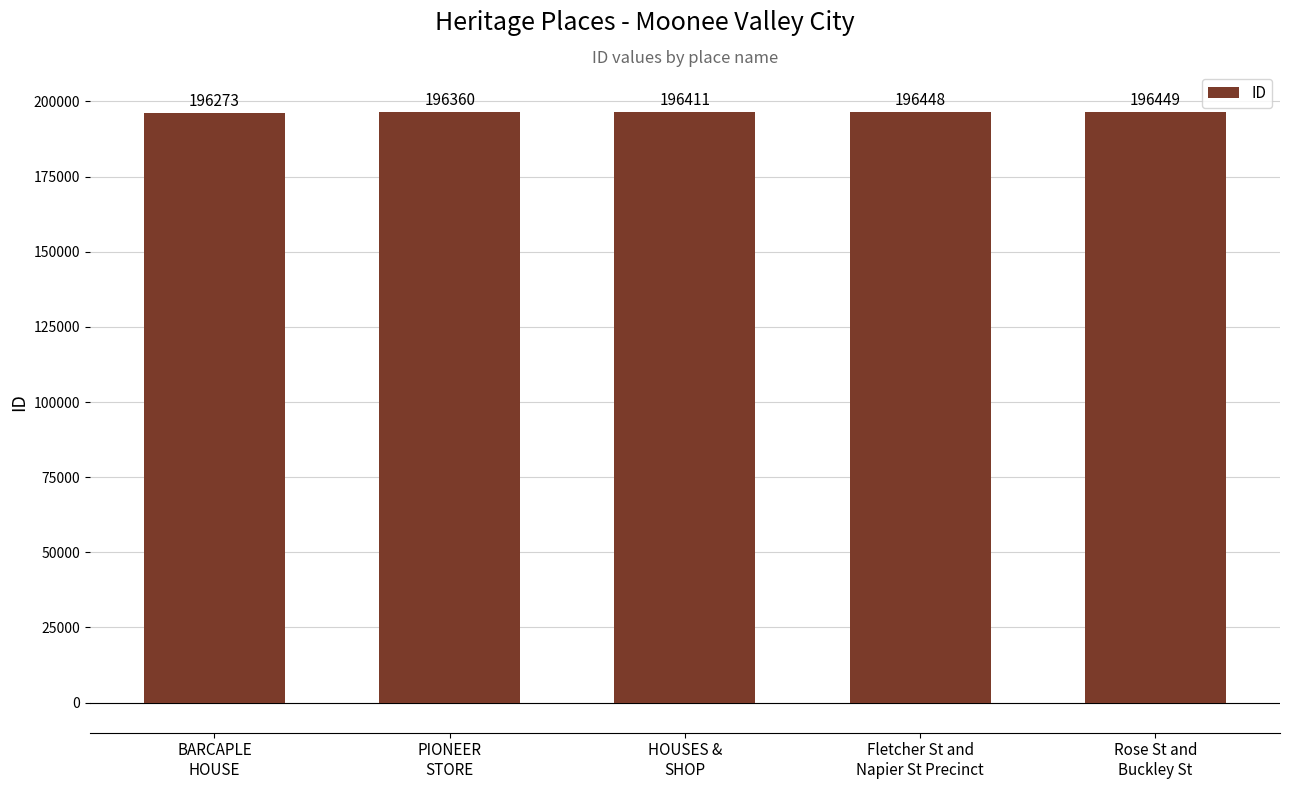

Rank the categories by value from lowest to highest.

BARCAPLE
HOUSE, PIONEER
STORE, HOUSES &
SHOP, Fletcher St and
Napier St Precinct, Rose St and
Buckley St